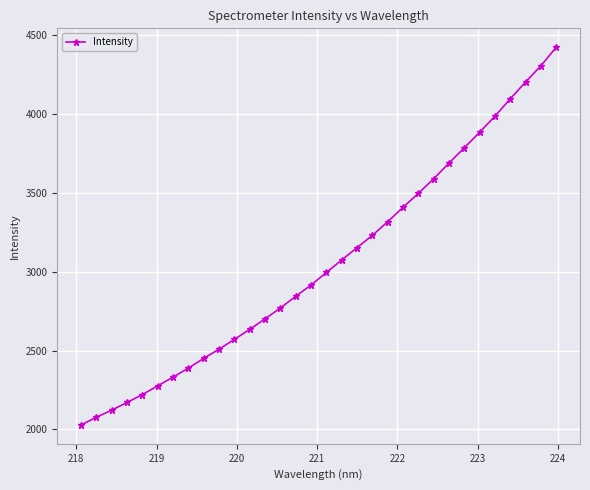

How many values are below 2996?

16